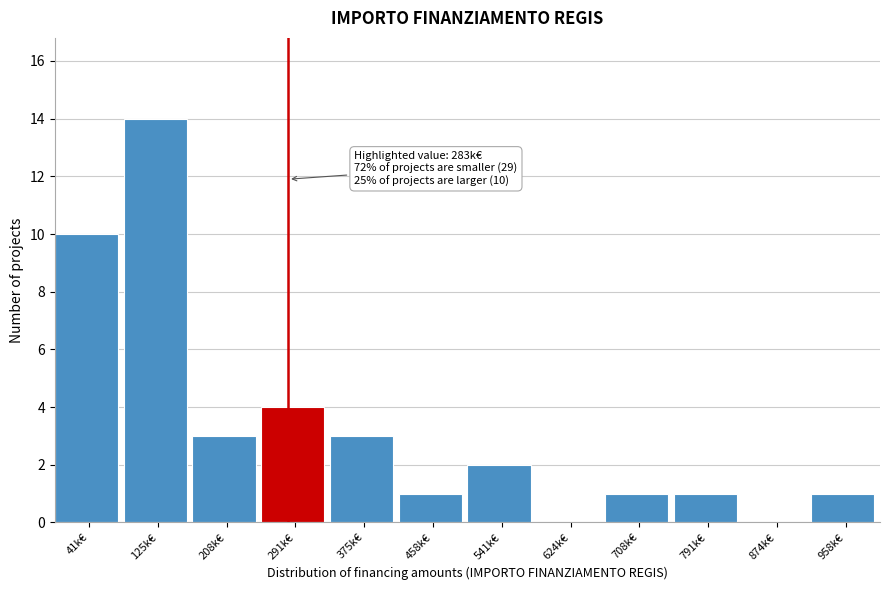

Reading right to left, transcribe all the data shown in this chart.

958k€=1	874k€=0	791k€=1	708k€=1	624k€=0	541k€=2	458k€=1	375k€=3	291k€=4	208k€=3	125k€=14	41k€=10